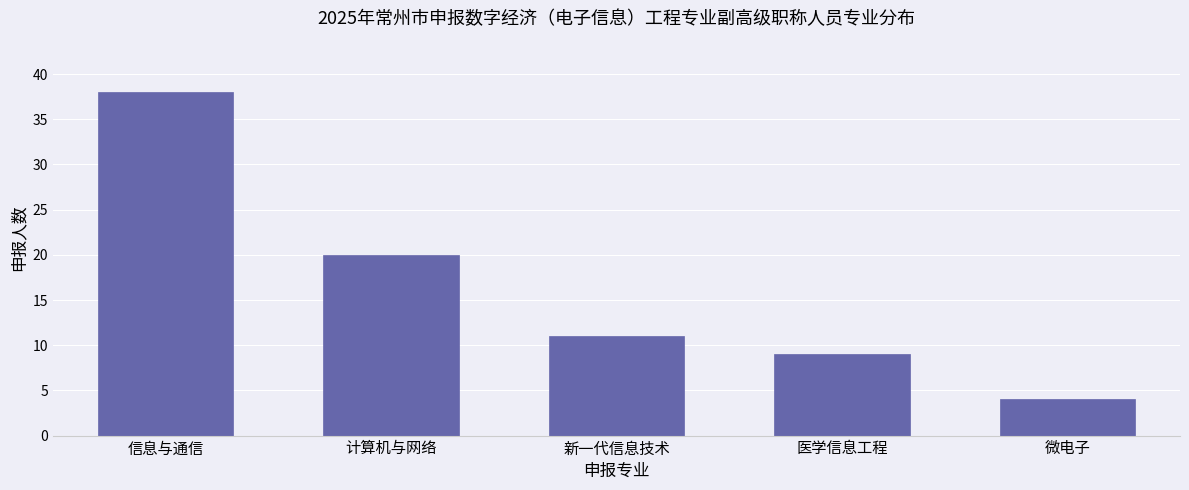

Reading right to left, what are all the values shown in this chart?

微电子=4	医学信息工程=9	新一代信息技术=11	计算机与网络=20	信息与通信=38